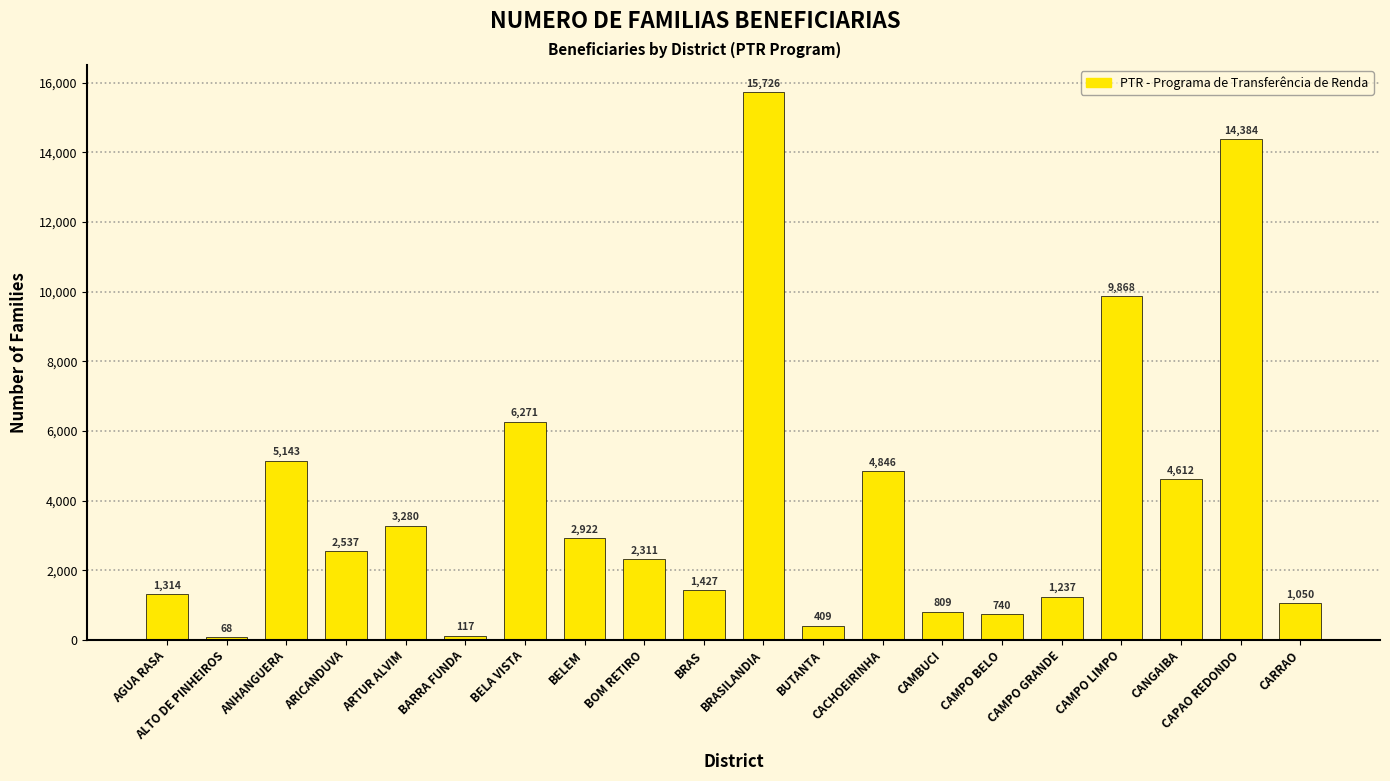

What is the change in value from AGUA RASA to BOM RETIRO?

+997